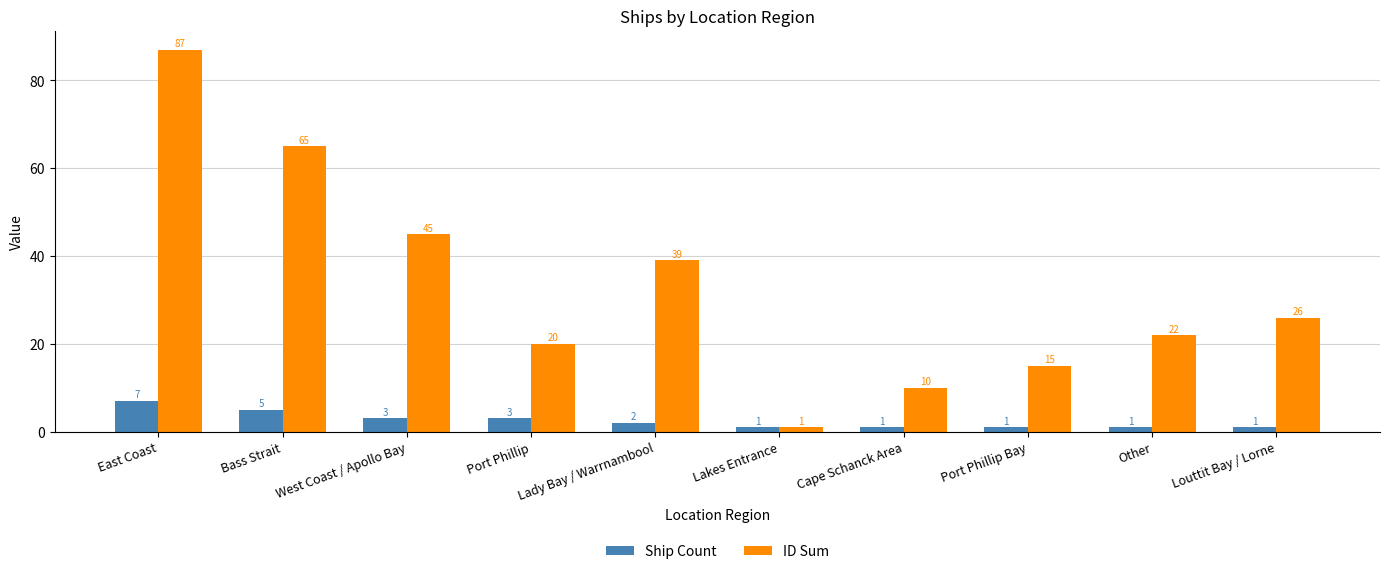

Which series has the largest total across all categories?

ID Sum